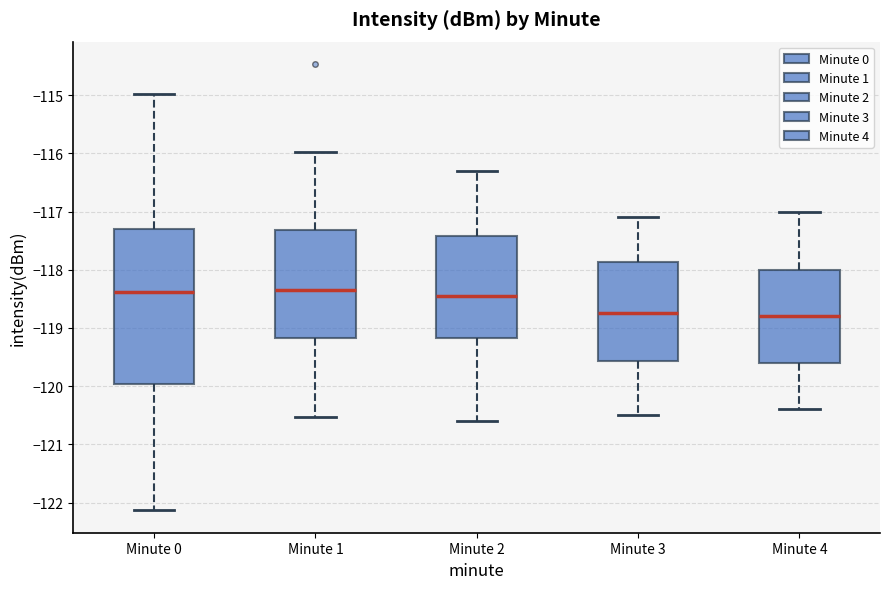

Reading left to right, read every box against the y-axis: the position of its median line, the range the box covers, and the ends of its whiskers. The values are not printed on the chart, so give them approximately, as read against the axis.

Minute 0: median -118.4, box -120.0 to -117.3, whiskers -122.1 to -115.0
Minute 1: median -118.3, box -119.2 to -117.3, whiskers -120.5 to -116.0
Minute 2: median -118.4, box -119.2 to -117.4, whiskers -120.6 to -116.3
Minute 3: median -118.7, box -119.6 to -117.9, whiskers -120.5 to -117.1
Minute 4: median -118.8, box -119.6 to -118.0, whiskers -120.4 to -117.0